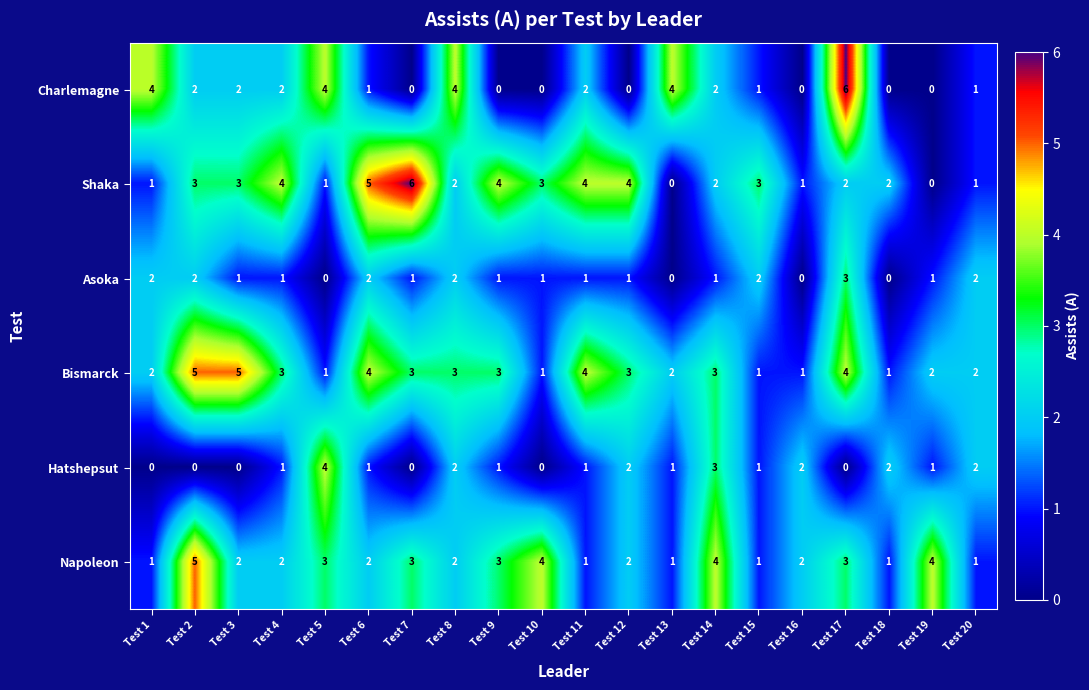

What is the spread (max minus min) of values at Test 10?

4